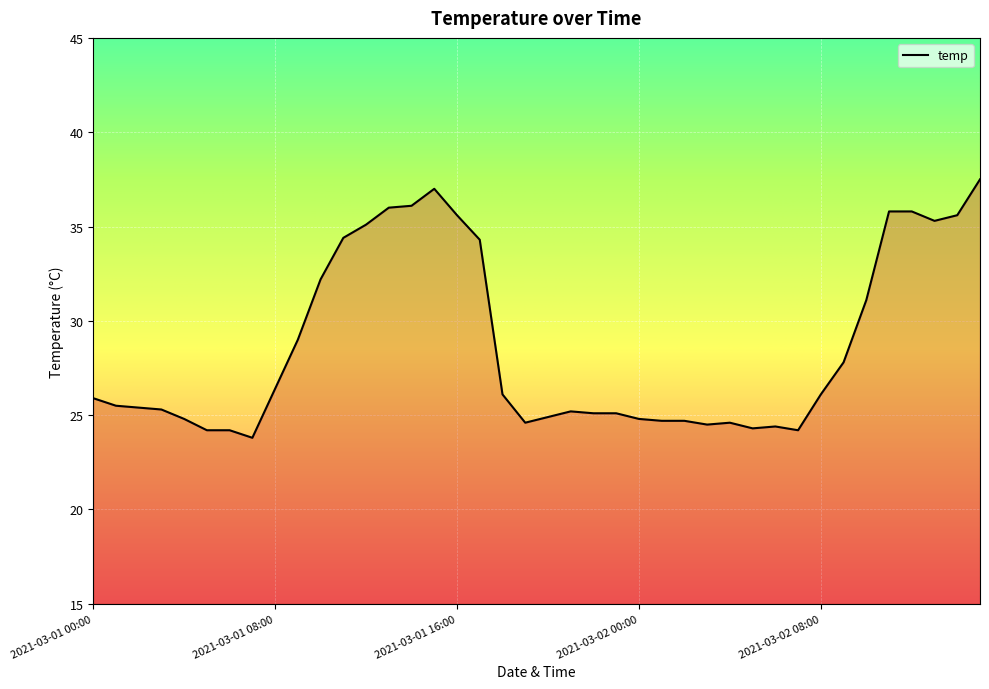

How many categories are shown in the chart?

40